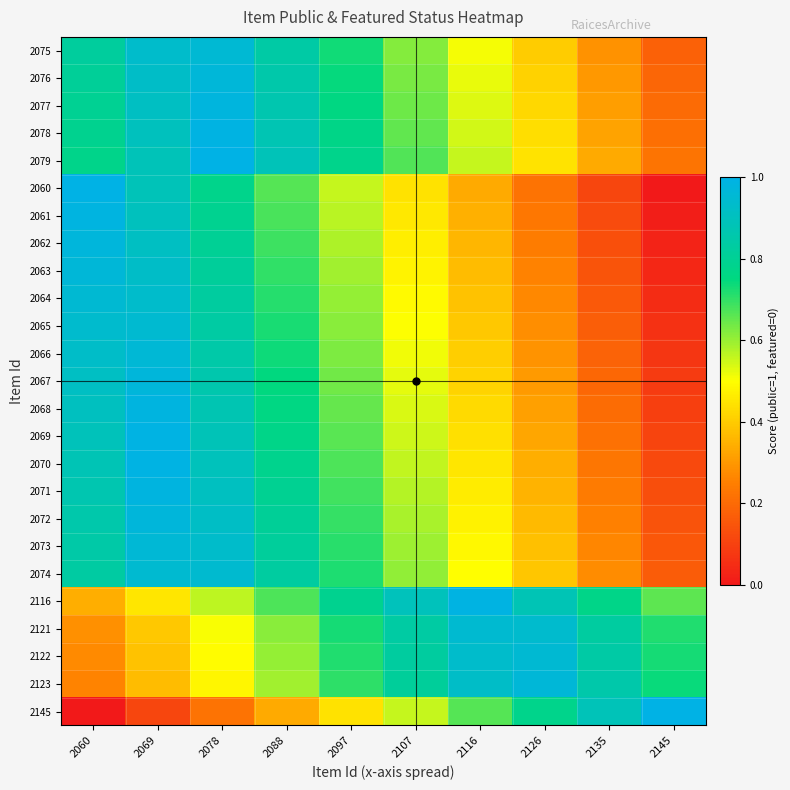

Reading left to right, list all the values displayed in this chart.

2075: 2060=0.8	2069=0.9	2078=1.0	2088=0.8	2097=0.7	2107=0.6	2116=0.5	2126=0.4	2135=0.3	2145=0.2
2076: 2060=0.8	2069=0.9	2078=1.0	2088=0.9	2097=0.7	2107=0.6	2116=0.5	2126=0.4	2135=0.3	2145=0.2
2077: 2060=0.8	2069=0.9	2078=1.0	2088=0.9	2097=0.8	2107=0.6	2116=0.5	2126=0.4	2135=0.3	2145=0.2
2078: 2060=0.8	2069=0.9	2078=1.0	2088=0.9	2097=0.8	2107=0.7	2116=0.5	2126=0.4	2135=0.3	2145=0.2
2079: 2060=0.8	2069=0.9	2078=1.0	2088=0.9	2097=0.8	2107=0.7	2116=0.6	2126=0.4	2135=0.3	2145=0.2
2060: 2060=1.0	2069=0.9	2078=0.8	2088=0.7	2097=0.6	2107=0.4	2116=0.3	2126=0.2	2135=0.1	2145=0.0
2061: 2060=1.0	2069=0.9	2078=0.8	2088=0.7	2097=0.6	2107=0.5	2116=0.3	2126=0.2	2135=0.1	2145=0.0
2062: 2060=1.0	2069=0.9	2078=0.8	2088=0.7	2097=0.6	2107=0.5	2116=0.4	2126=0.2	2135=0.1	2145=0.0
2063: 2060=1.0	2069=0.9	2078=0.8	2088=0.7	2097=0.6	2107=0.5	2116=0.4	2126=0.3	2135=0.1	2145=0.0
2064: 2060=1.0	2069=0.9	2078=0.8	2088=0.7	2097=0.6	2107=0.5	2116=0.4	2126=0.3	2135=0.2	2145=0.0
2065: 2060=0.9	2069=0.9	2078=0.8	2088=0.7	2097=0.6	2107=0.5	2116=0.4	2126=0.3	2135=0.2	2145=0.1
2066: 2060=0.9	2069=1.0	2078=0.8	2088=0.7	2097=0.6	2107=0.5	2116=0.4	2126=0.3	2135=0.2	2145=0.1
2067: 2060=0.9	2069=1.0	2078=0.9	2088=0.7	2097=0.6	2107=0.5	2116=0.4	2126=0.3	2135=0.2	2145=0.1
2068: 2060=0.9	2069=1.0	2078=0.9	2088=0.8	2097=0.6	2107=0.5	2116=0.4	2126=0.3	2135=0.2	2145=0.1
2069: 2060=0.9	2069=1.0	2078=0.9	2088=0.8	2097=0.7	2107=0.6	2116=0.4	2126=0.3	2135=0.2	2145=0.1
2070: 2060=0.9	2069=1.0	2078=0.9	2088=0.8	2097=0.7	2107=0.6	2116=0.5	2126=0.3	2135=0.2	2145=0.1
2071: 2060=0.9	2069=1.0	2078=0.9	2088=0.8	2097=0.7	2107=0.6	2116=0.5	2126=0.4	2135=0.2	2145=0.1
2072: 2060=0.9	2069=1.0	2078=0.9	2088=0.8	2097=0.7	2107=0.6	2116=0.5	2126=0.4	2135=0.3	2145=0.1
2073: 2060=0.8	2069=1.0	2078=0.9	2088=0.8	2097=0.7	2107=0.6	2116=0.5	2126=0.4	2135=0.3	2145=0.2
2074: 2060=0.8	2069=0.9	2078=0.9	2088=0.8	2097=0.7	2107=0.6	2116=0.5	2126=0.4	2135=0.3	2145=0.2
2116: 2060=0.3	2069=0.5	2078=0.6	2088=0.7	2097=0.8	2107=0.9	2116=1.0	2126=0.9	2135=0.8	2145=0.7
2121: 2060=0.3	2069=0.4	2078=0.5	2088=0.6	2097=0.7	2107=0.8	2116=0.9	2126=0.9	2135=0.8	2145=0.7
2122: 2060=0.3	2069=0.4	2078=0.5	2088=0.6	2097=0.7	2107=0.8	2116=0.9	2126=1.0	2135=0.8	2145=0.7
2123: 2060=0.3	2069=0.4	2078=0.5	2088=0.6	2097=0.7	2107=0.8	2116=0.9	2126=1.0	2135=0.9	2145=0.7
2145: 2060=0.0	2069=0.1	2078=0.2	2088=0.3	2097=0.4	2107=0.6	2116=0.7	2126=0.8	2135=0.9	2145=1.0